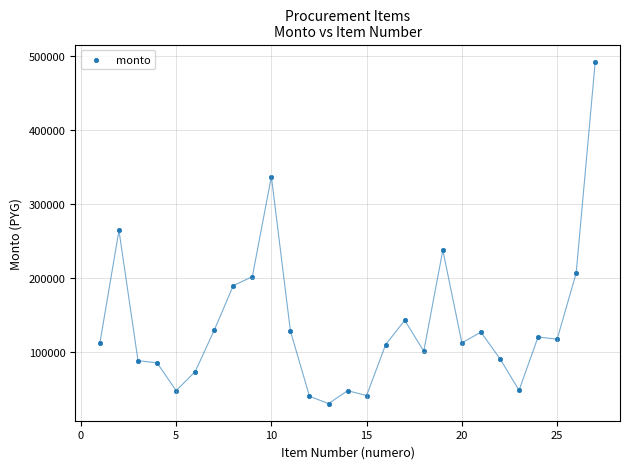

What is the range of Y values (max minus min)?

462000